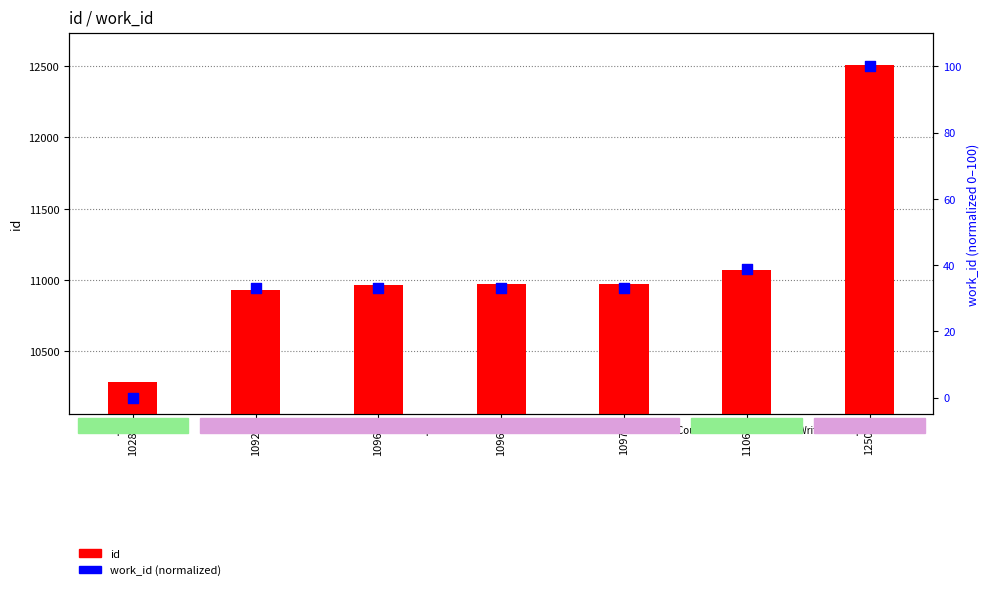

Which series contains the highest Y value?

id